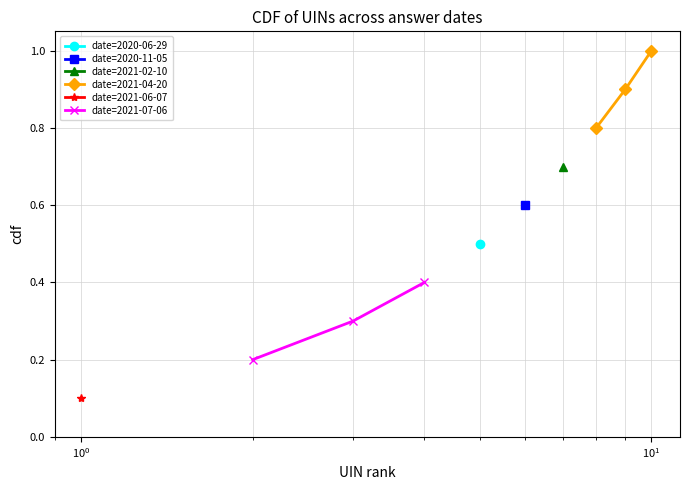

What is the maximum value for date=2021-04-20?

1.0